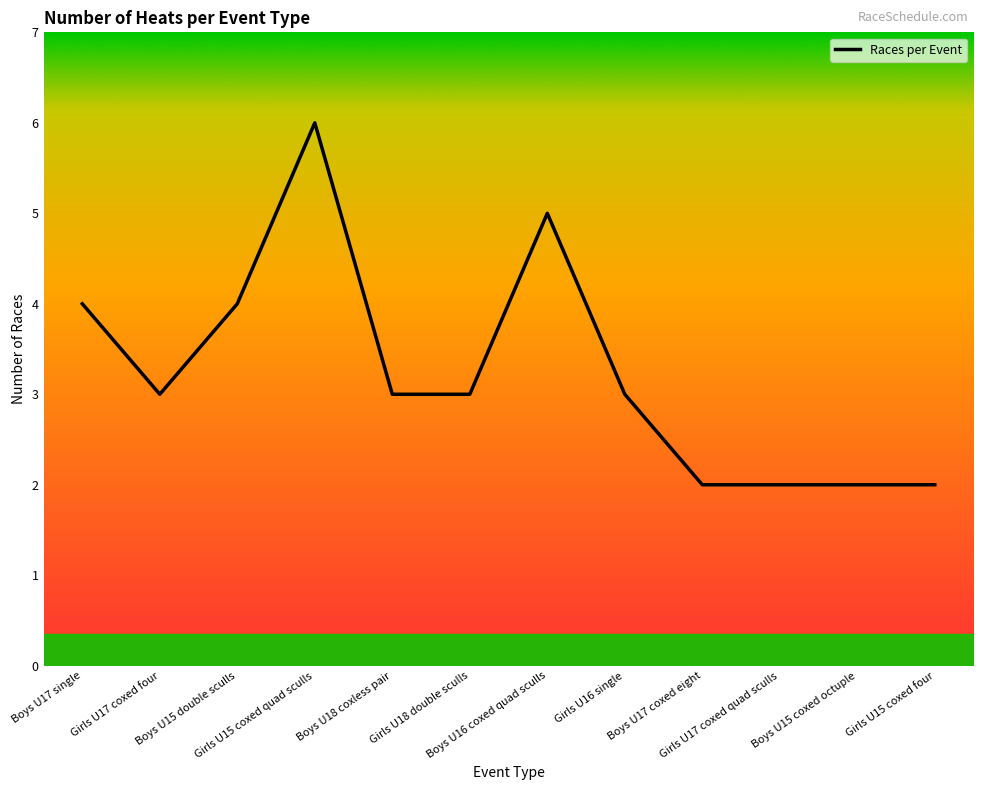

What is the maximum value shown in the chart?

6